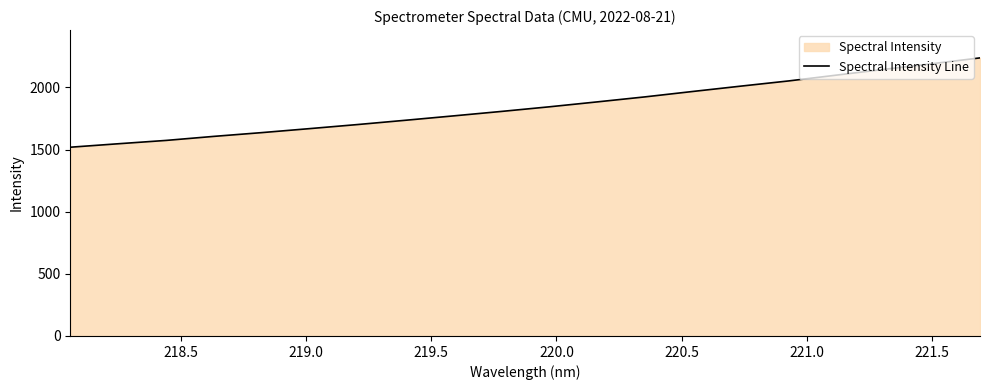

What is the difference between the maximum and minimum values?

718.8